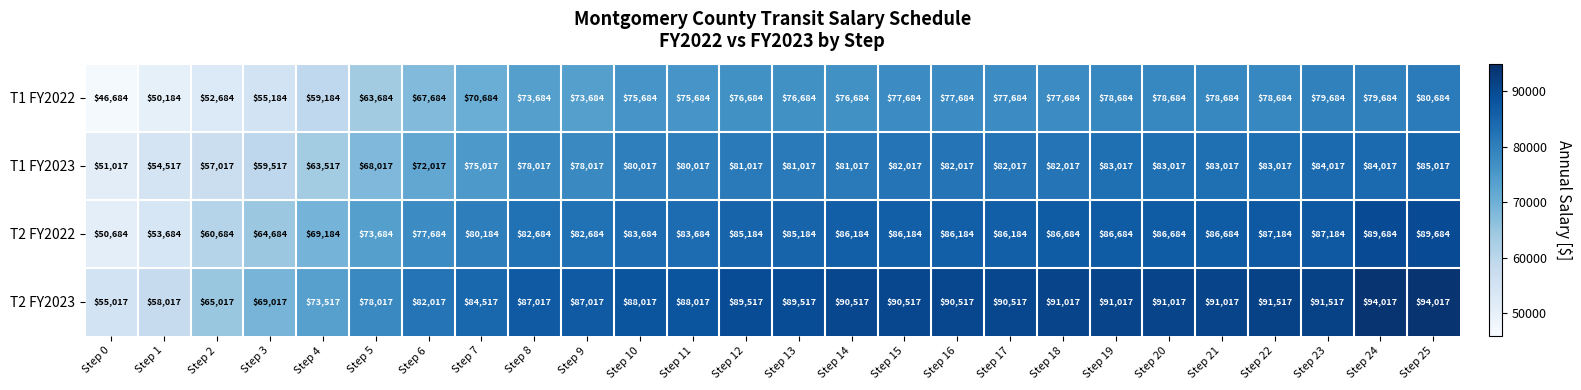

How many data points in T2 FY2022 are less than 85184?

12